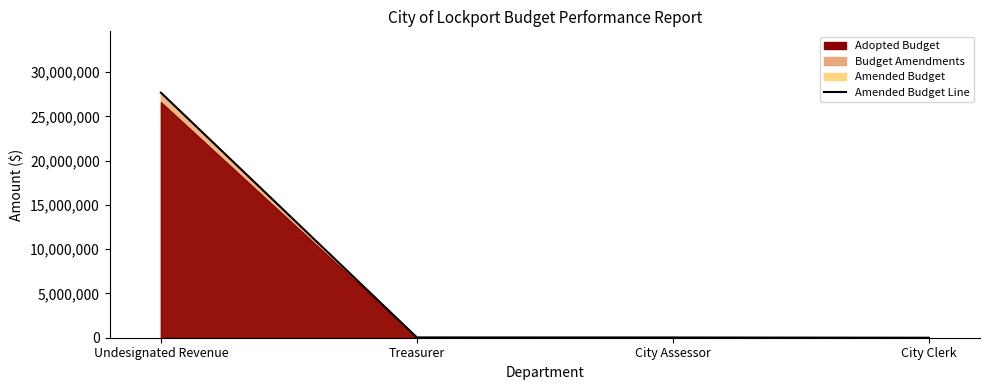

Rank the categories by value from highest to lowest.

Undesignated Revenue, Treasurer, City Assessor, City Clerk